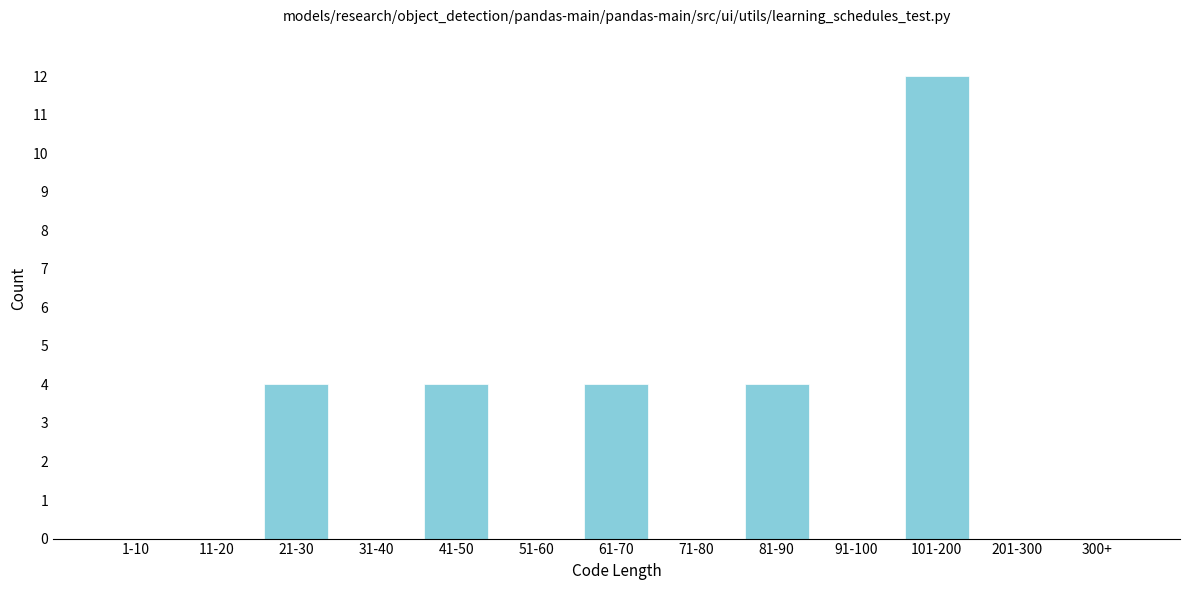

Reading left to right, transcribe all the data shown in this chart.

1-10=0	11-20=0	21-30=4	31-40=0	41-50=4	51-60=0	61-70=4	71-80=0	81-90=4	91-100=0	101-200=12	201-300=0	300+=0